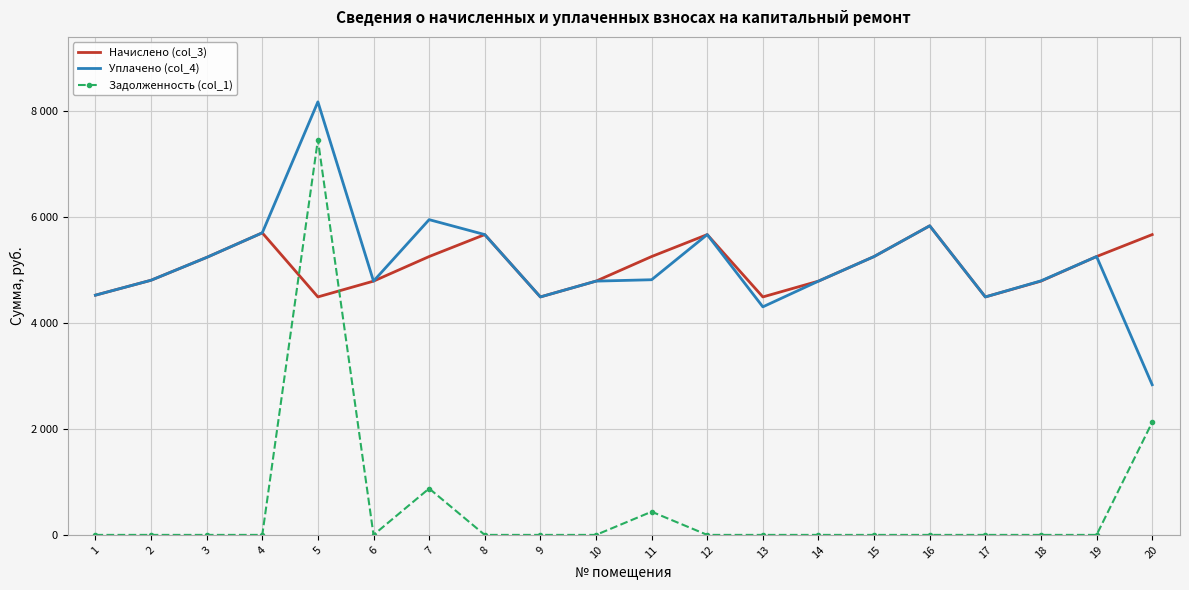

What are all the series names shown in the legend?

Начислено (col_3), Уплачено (col_4), Задолженность (col_1)